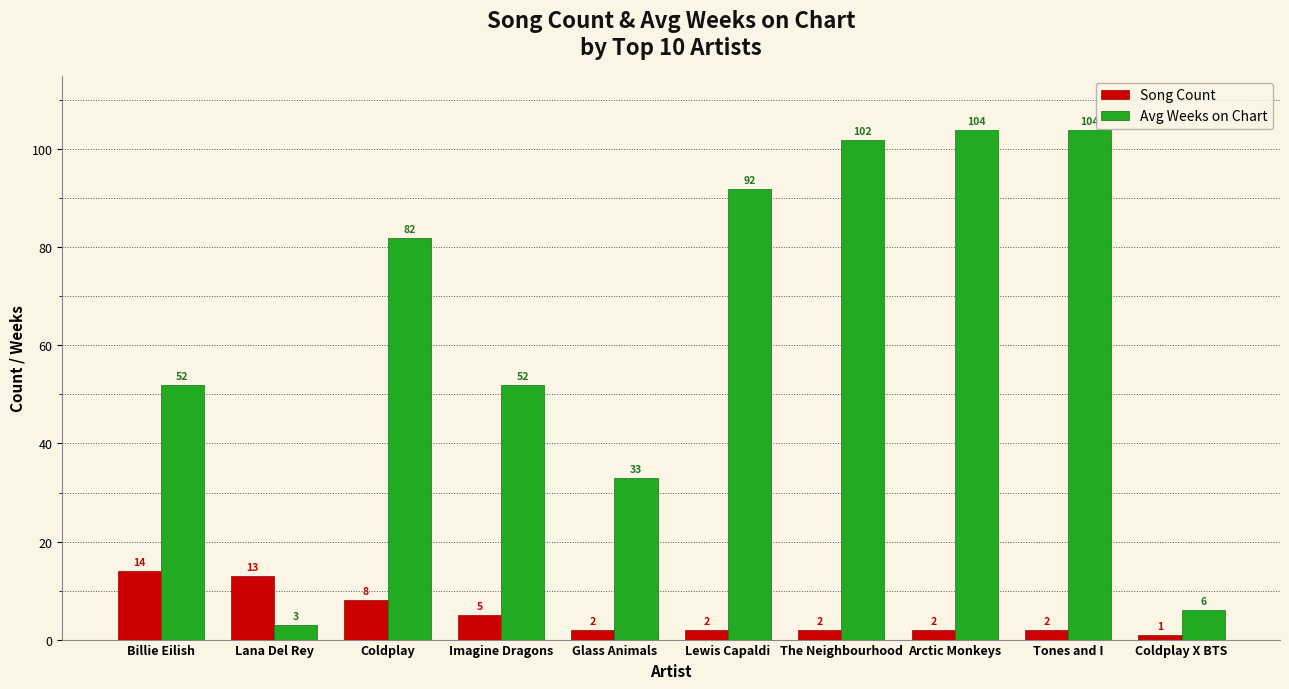

The value of Avg Weeks on Chart at Coldplay is 82. True or false?

True